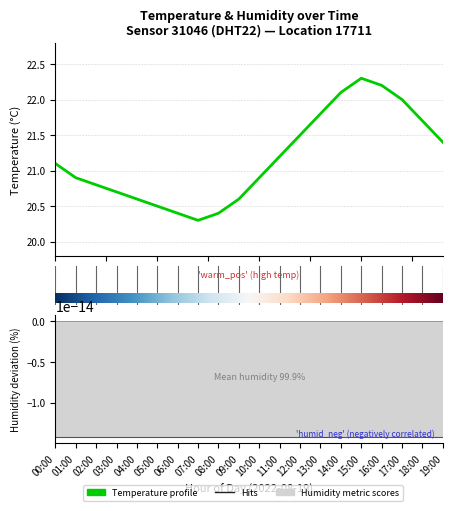

Which category has the highest value across all series?

15.0